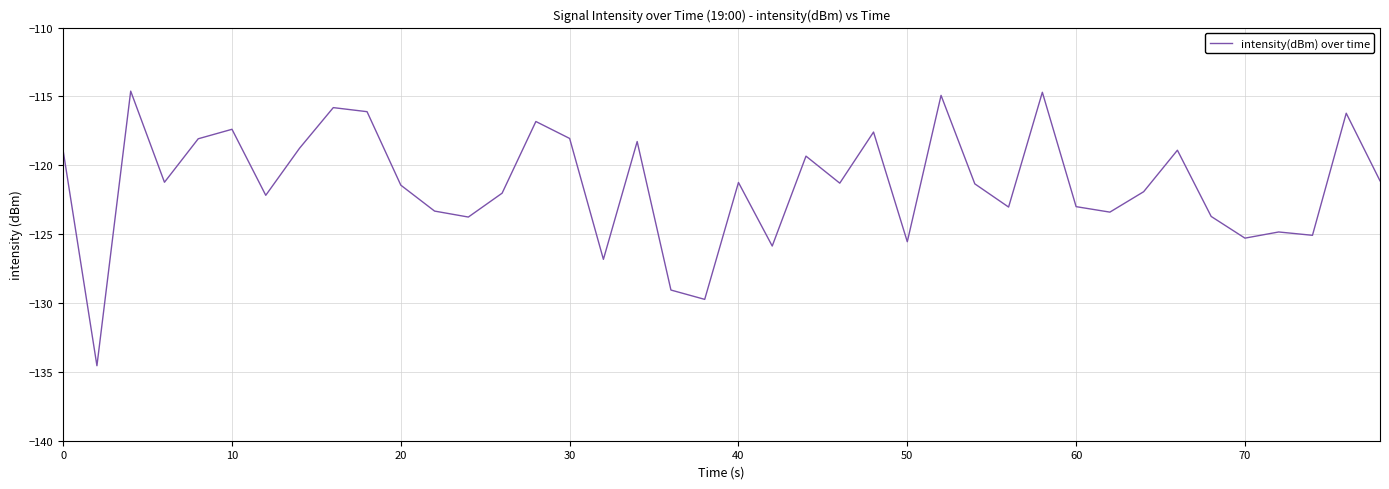

What is the minimum value shown in the chart?

-134.6